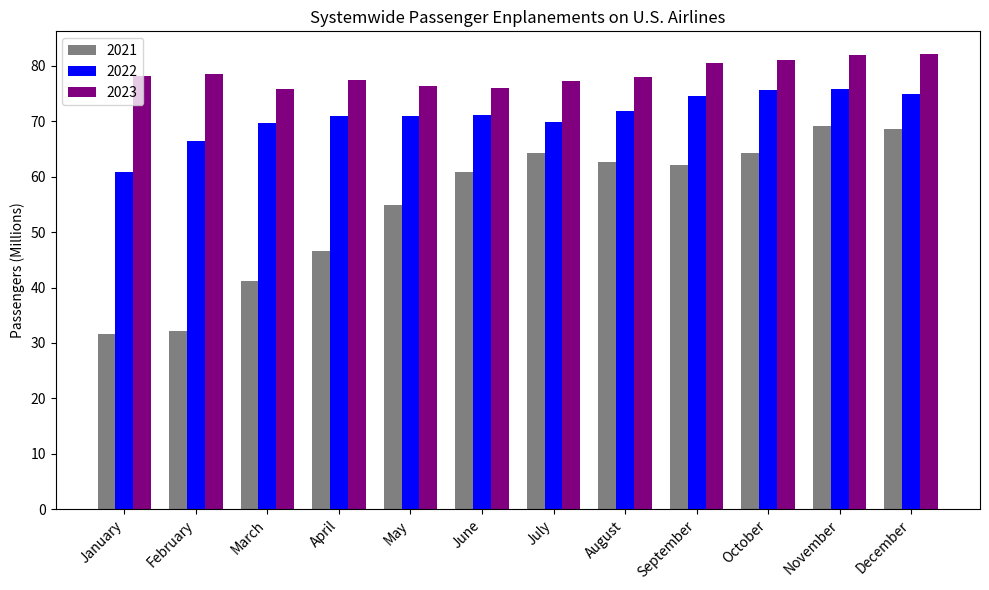

At how many categories does at least one series exceed 44?

12